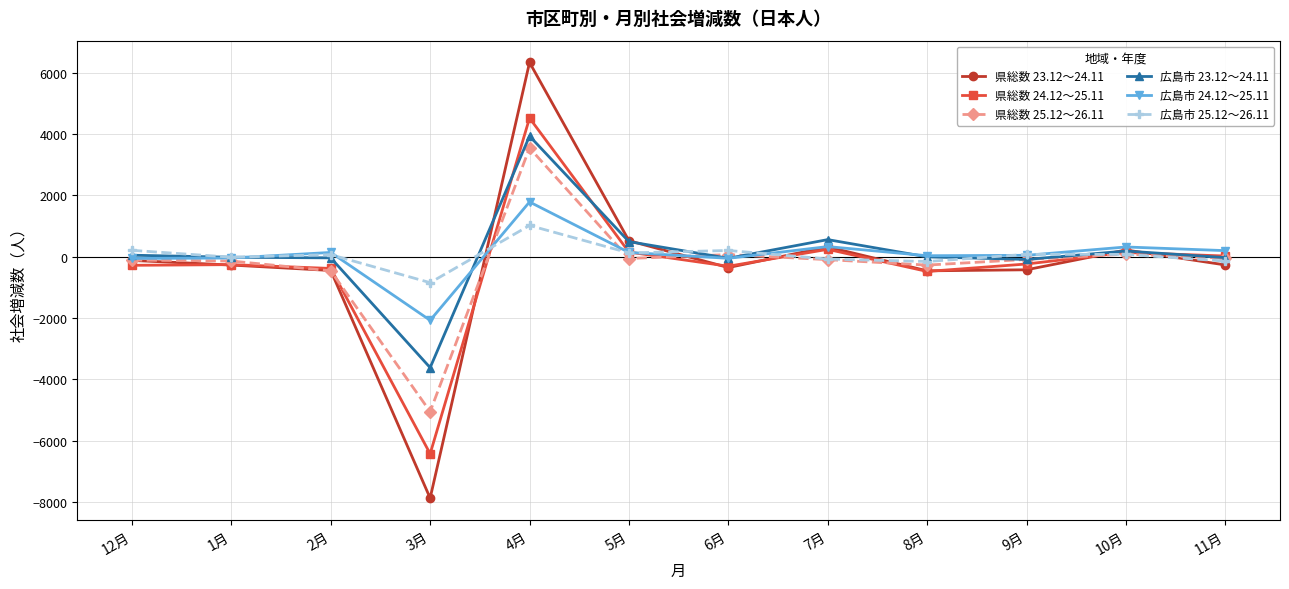

True or false: 県総数 23.12～24.11 has more than 0 points higher than both neighbors.

True